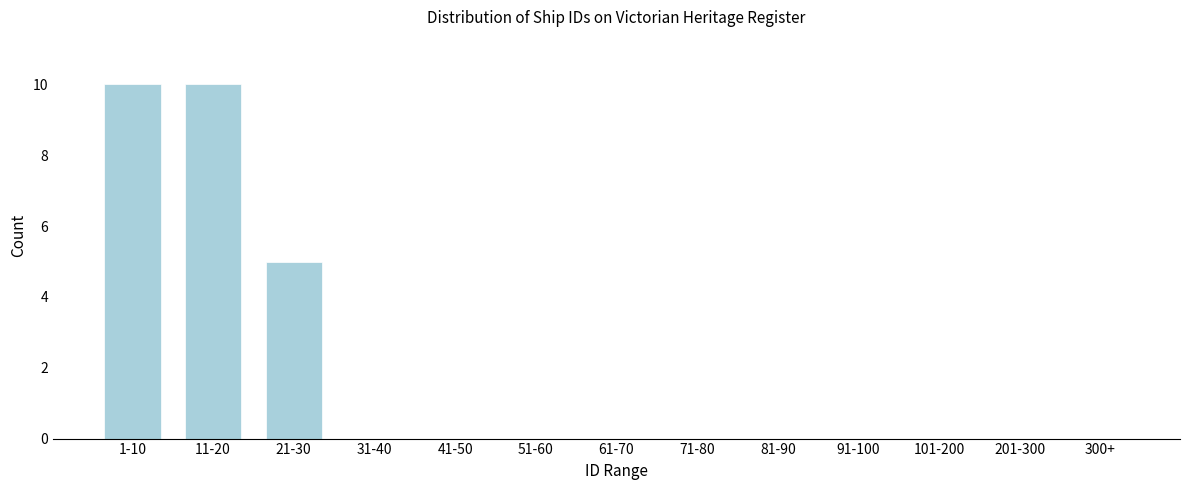

Reading left to right, list all the values displayed in this chart.

1-10=10	11-20=10	21-30=5	31-40=0	41-50=0	51-60=0	61-70=0	71-80=0	81-90=0	91-100=0	101-200=0	201-300=0	300+=0